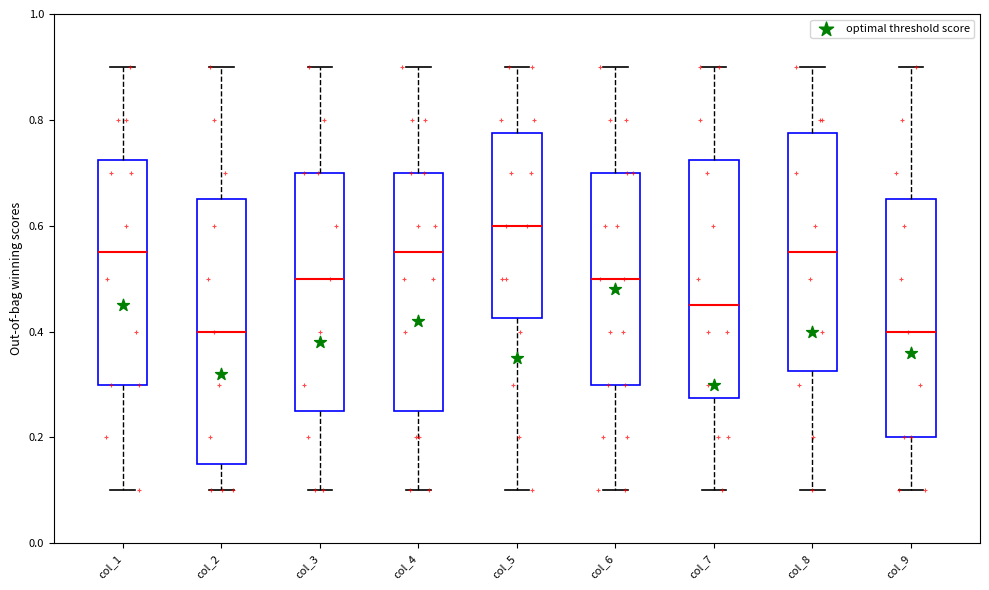

Reading left to right, read every box against the y-axis: the position of its median line, the range the box covers, and the ends of its whiskers. The values are not printed on the chart, so give them approximately, as read against the axis.

col_1: median 0.56, box 0.30 to 0.72, whiskers 0.10 to 0.90
col_2: median 0.40, box 0.16 to 0.66, whiskers 0.10 to 0.90
col_3: median 0.50, box 0.26 to 0.70, whiskers 0.10 to 0.90
col_4: median 0.56, box 0.26 to 0.70, whiskers 0.10 to 0.90
col_5: median 0.60, box 0.42 to 0.78, whiskers 0.10 to 0.90
col_6: median 0.50, box 0.30 to 0.70, whiskers 0.10 to 0.90
col_7: median 0.46, box 0.28 to 0.72, whiskers 0.10 to 0.90
col_8: median 0.56, box 0.32 to 0.78, whiskers 0.10 to 0.90
col_9: median 0.40, box 0.20 to 0.66, whiskers 0.10 to 0.90